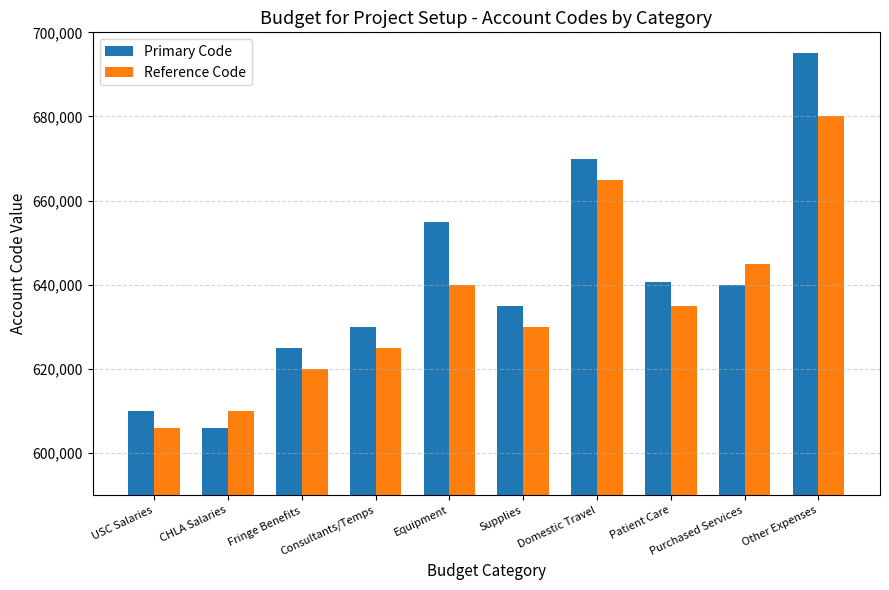

Where is Reference Code nearest to the value 642999?

Purchased Services